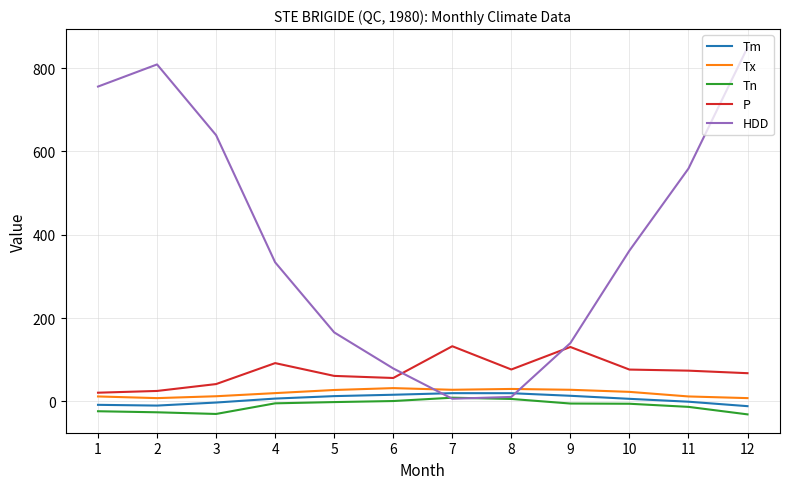

Does the chart display data point markers on the line(s)?

No